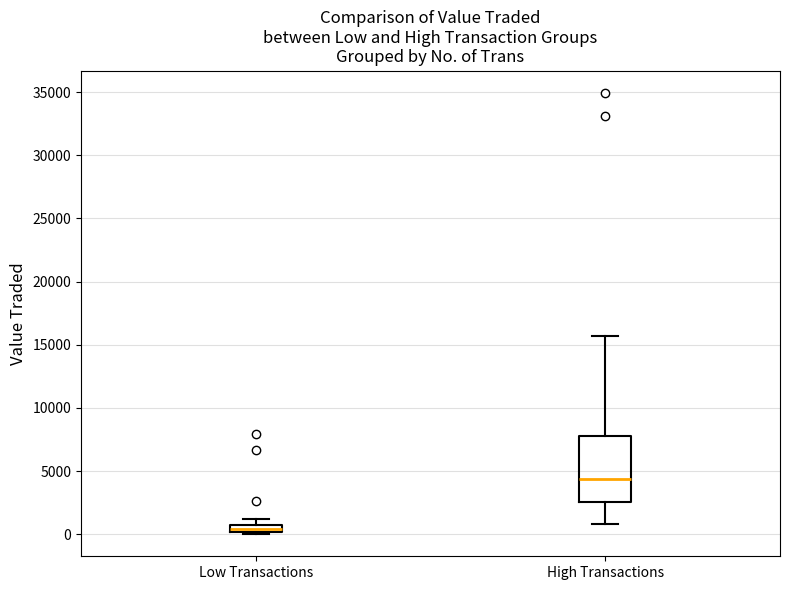

Which box is the tallest, from its lower edge to its upper edge?

High Transactions